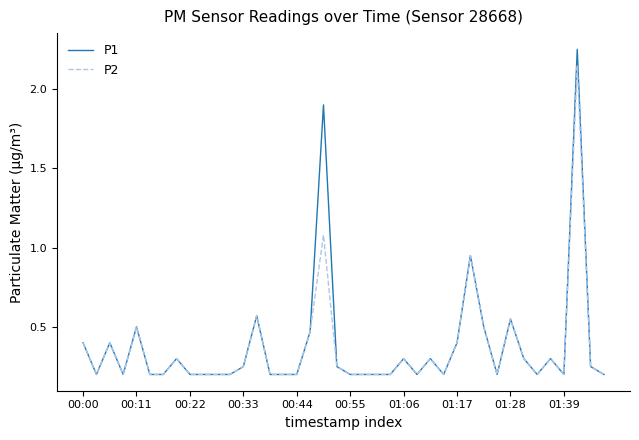

At how many categories does at least one series exceed 1?

2